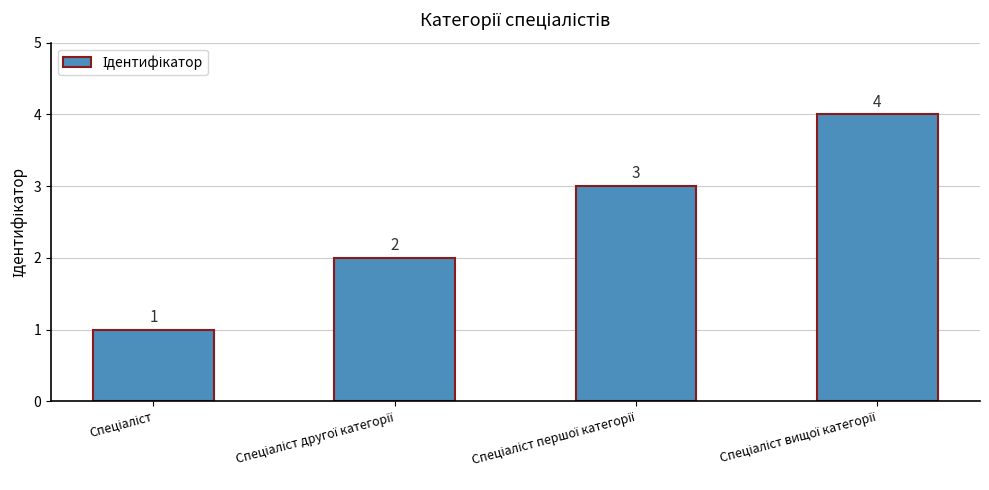

What is the difference between the maximum and minimum values?

3